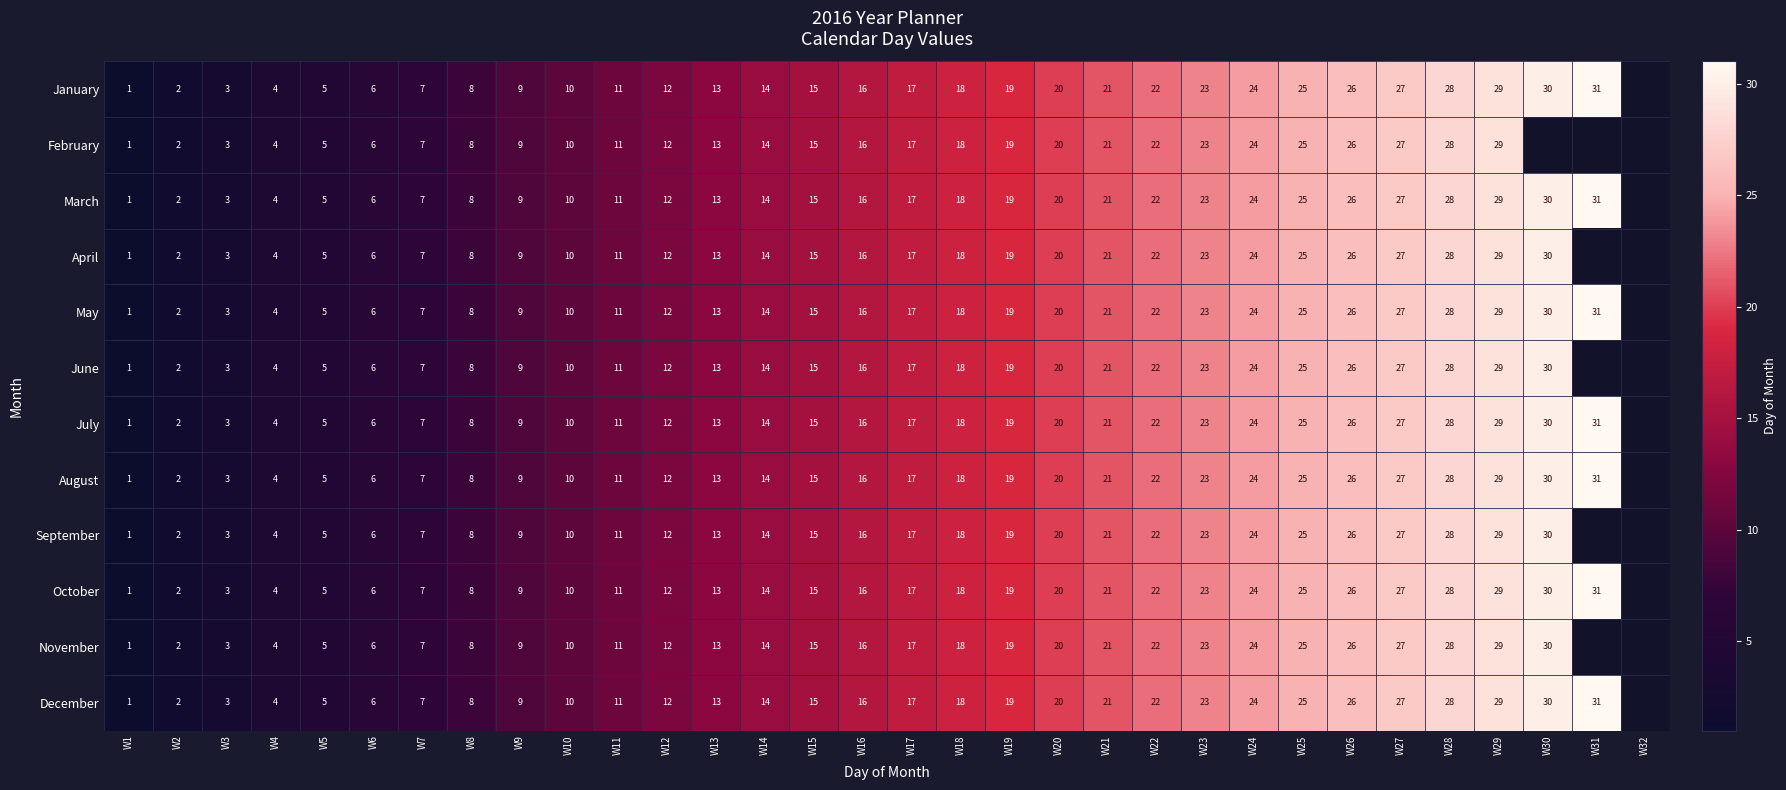

Between W22 and W6, which is larger?

W22